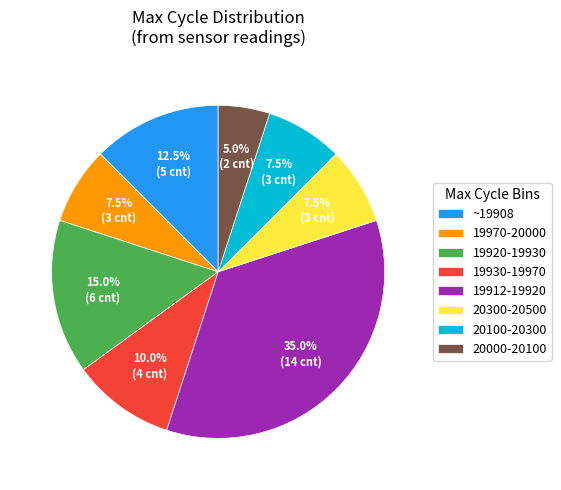

Do 20300-20500 and 19920-19930 together represent more than half of the pie?

No